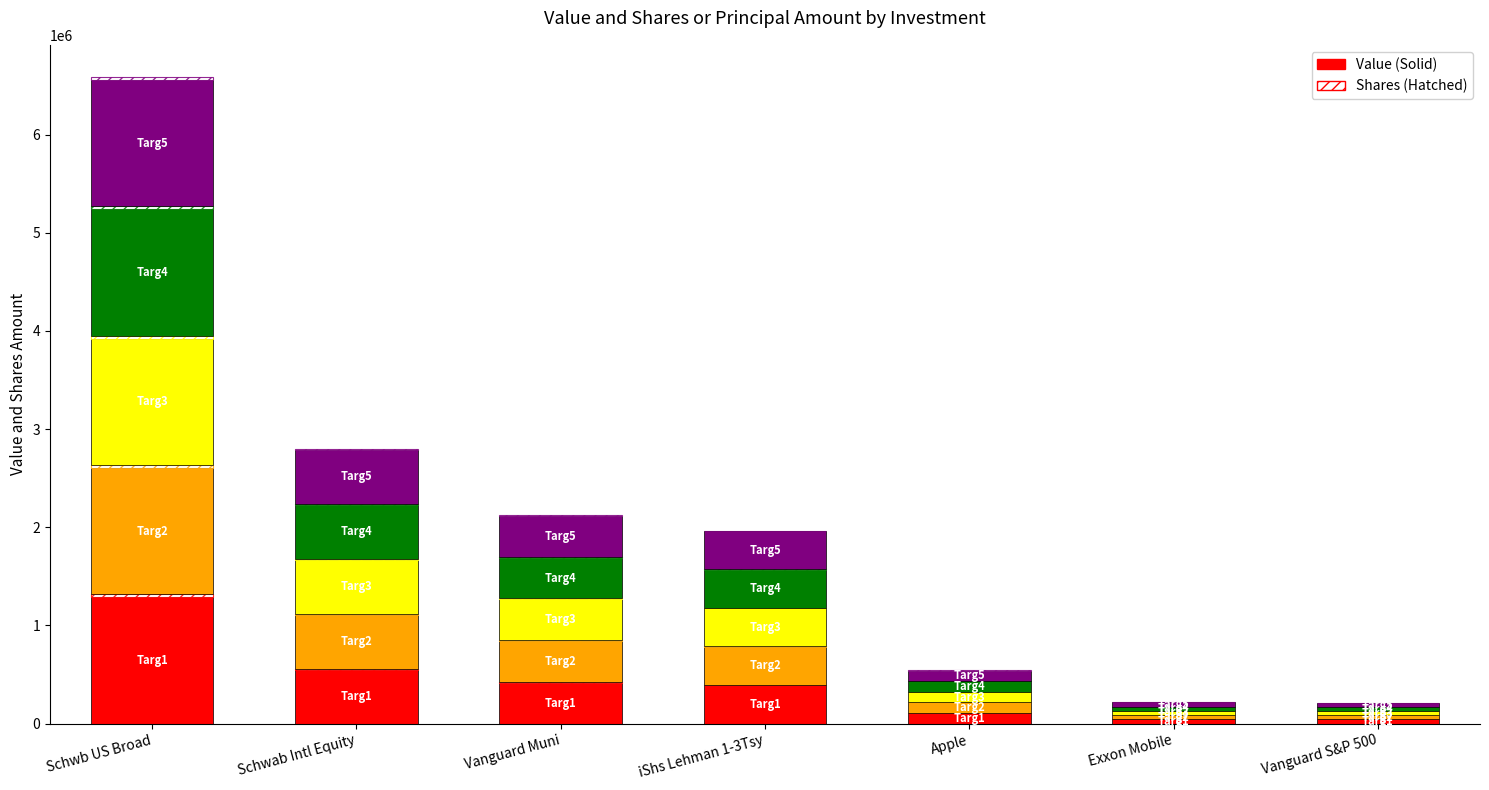

True or false: Value has a value of 416418.8 at Vanguard Muni.

True